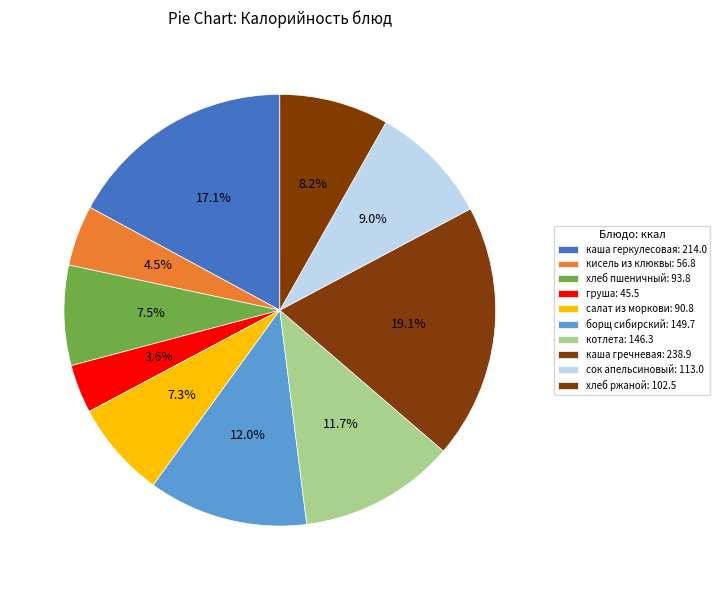

How many slices are in this pie chart?

10